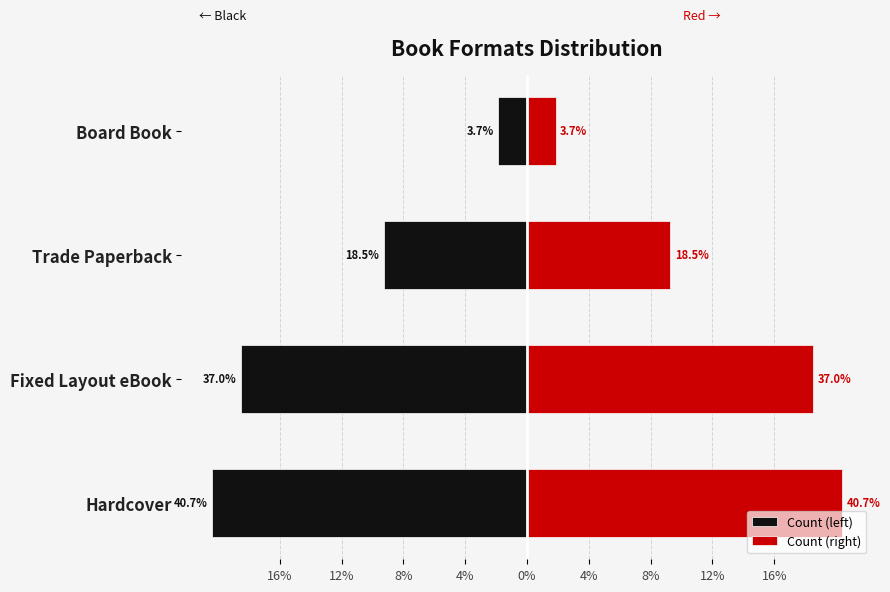

What are all the series names shown in the legend?

Count (left), Count (right)